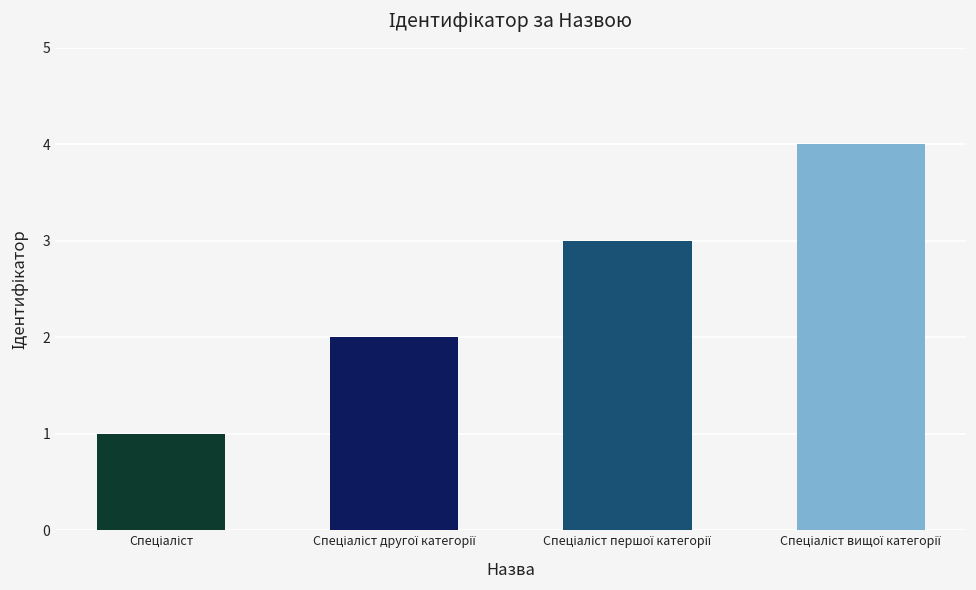

What is the sum of all values?

10